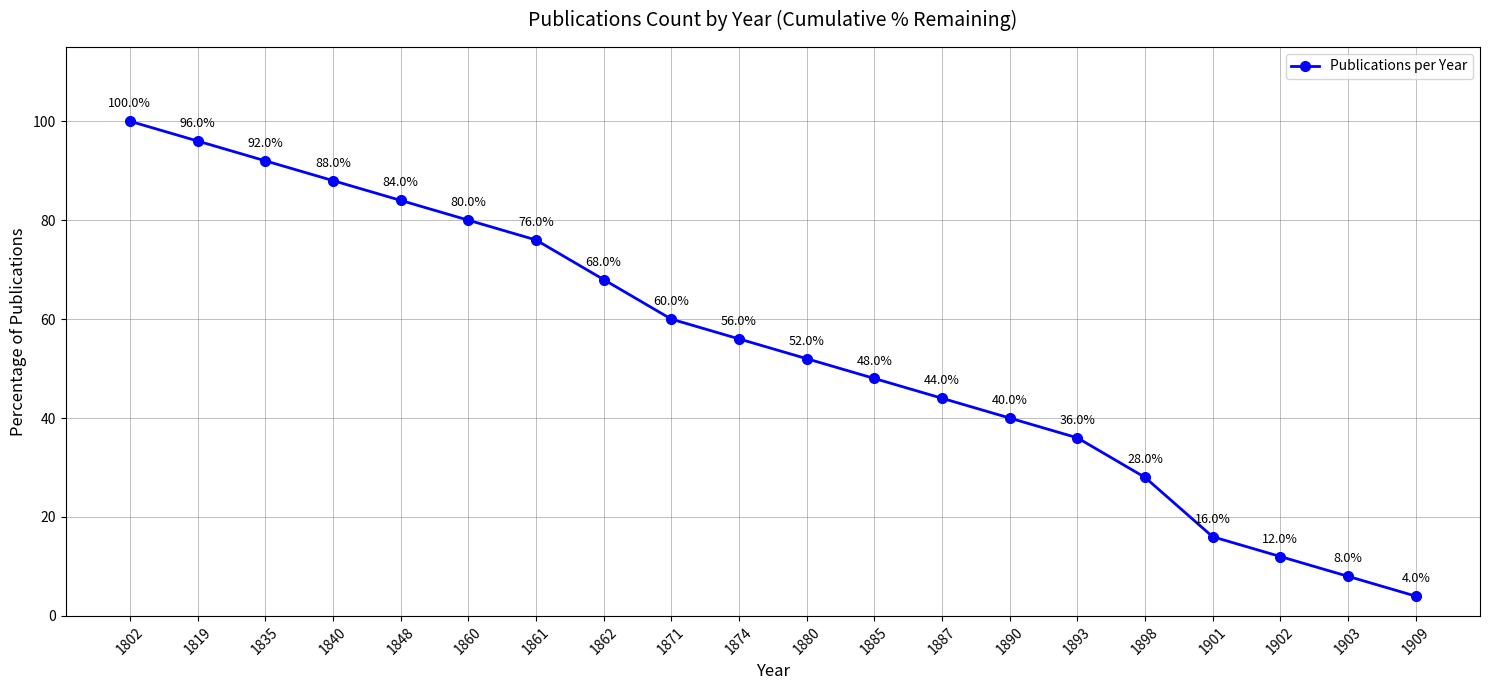

Is it true that the value at 1874 is 81?

False